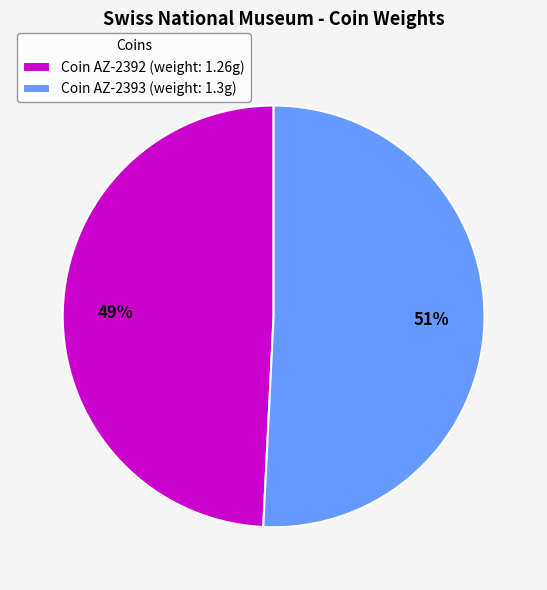

To the nearest percent, what is the difference between the largest and smallest slice percentages?

2%